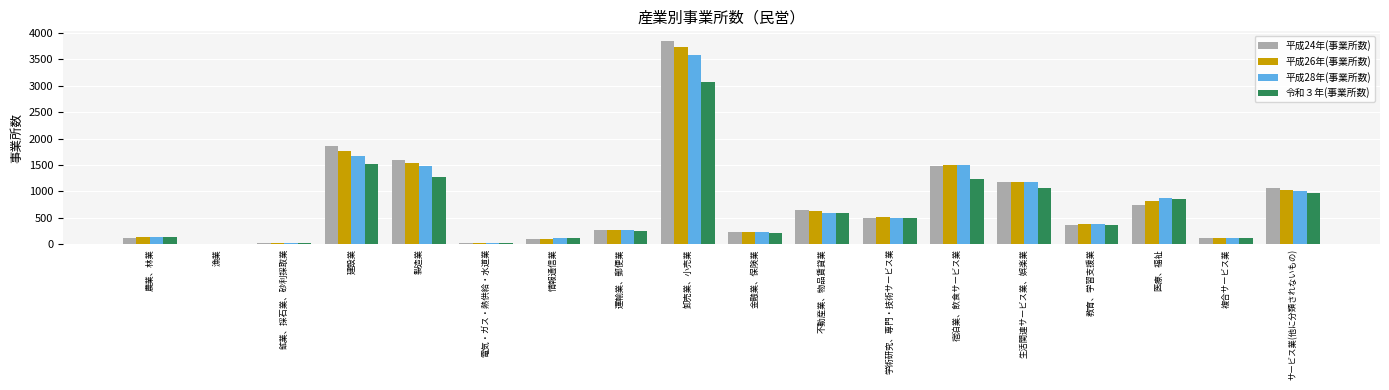

The value of 平成24年(事業所数) at 運輸業、郵便業 is 268. True or false?

True